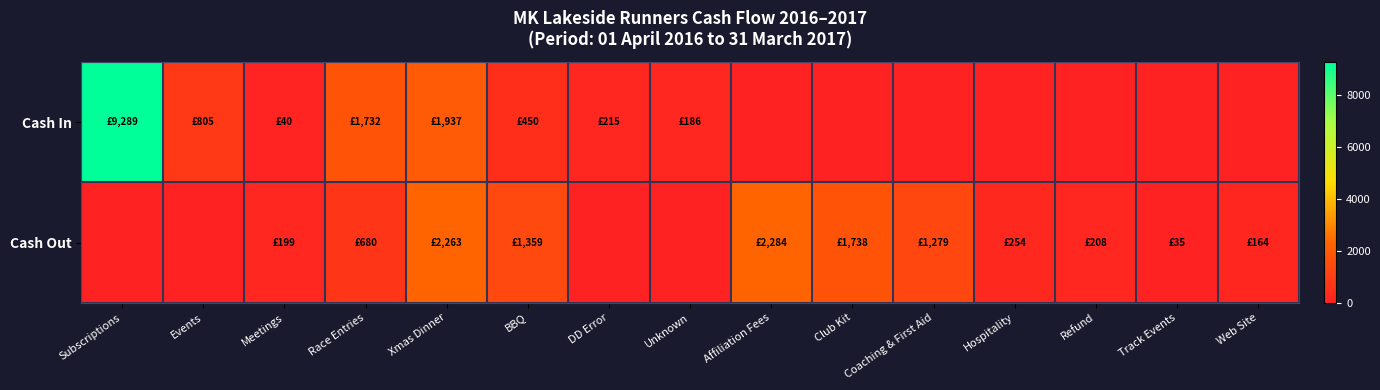

Reading left to right, list all the values displayed in this chart.

Cash In: Subscriptions=9289.0	Events=805.0	Meetings=40.0	Race Entries=1732.3	Xmas Dinner=1936.6	BBQ=450.0	DD Error=214.7	Unknown=186.0	Affiliation Fees=0.0	Club Kit=0.0	Coaching & First Aid=0.0	Hospitality=0.0	Refund=0.0	Track Events=0.0	Web Site=0.0
Cash Out: Subscriptions=0.0	Events=0.0	Meetings=199.0	Race Entries=679.8	Xmas Dinner=2262.7	BBQ=1359.5	DD Error=0.0	Unknown=0.0	Affiliation Fees=2284.0	Club Kit=1737.5	Coaching & First Aid=1278.8	Hospitality=253.5	Refund=208.0	Track Events=35.0	Web Site=163.9